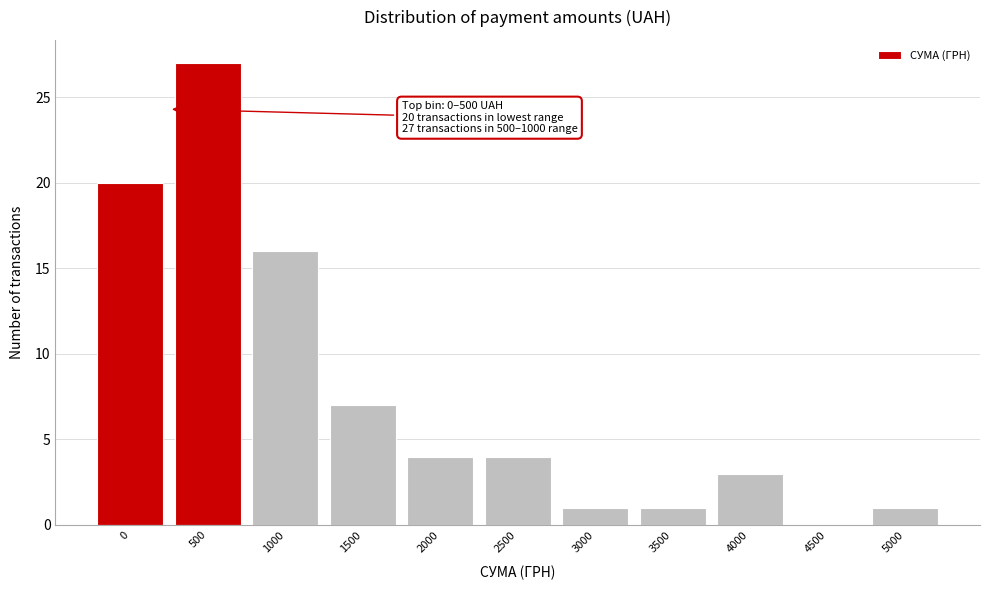

Reading left to right, extract all data points from this chart.

0=20	500=27	1000=16	1500=7	2000=4	2500=4	3000=1	3500=1	4000=3	4500=0	5000=1